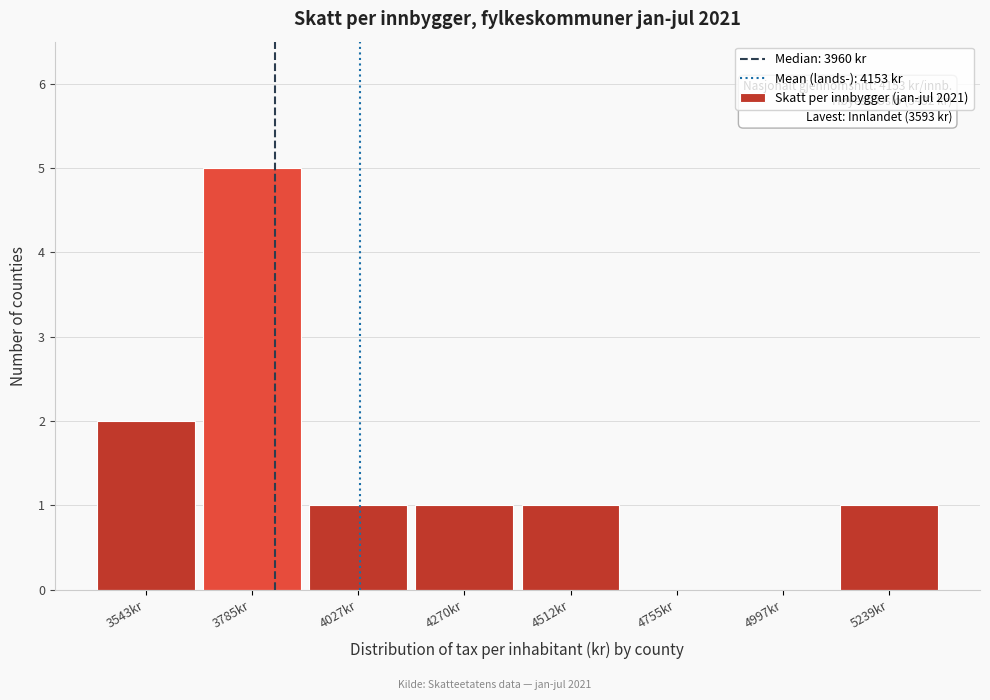

Reading left to right, extract all data points from this chart.

3543kr=2	3785kr=5	4027kr=1	4270kr=1	4512kr=1	4755kr=0	4997kr=0	5239kr=1